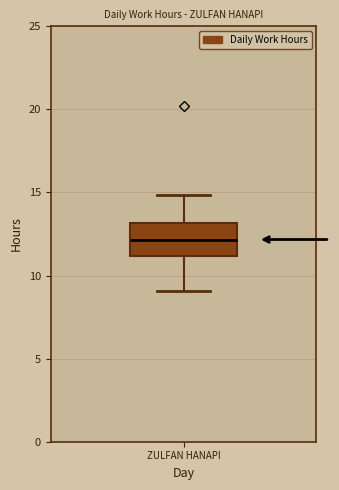

Where does the median line of the box for ZULFAN HANAPI sit on the y-axis? The values are not printed on the chart, so give them approximately, as read against the axis.

12